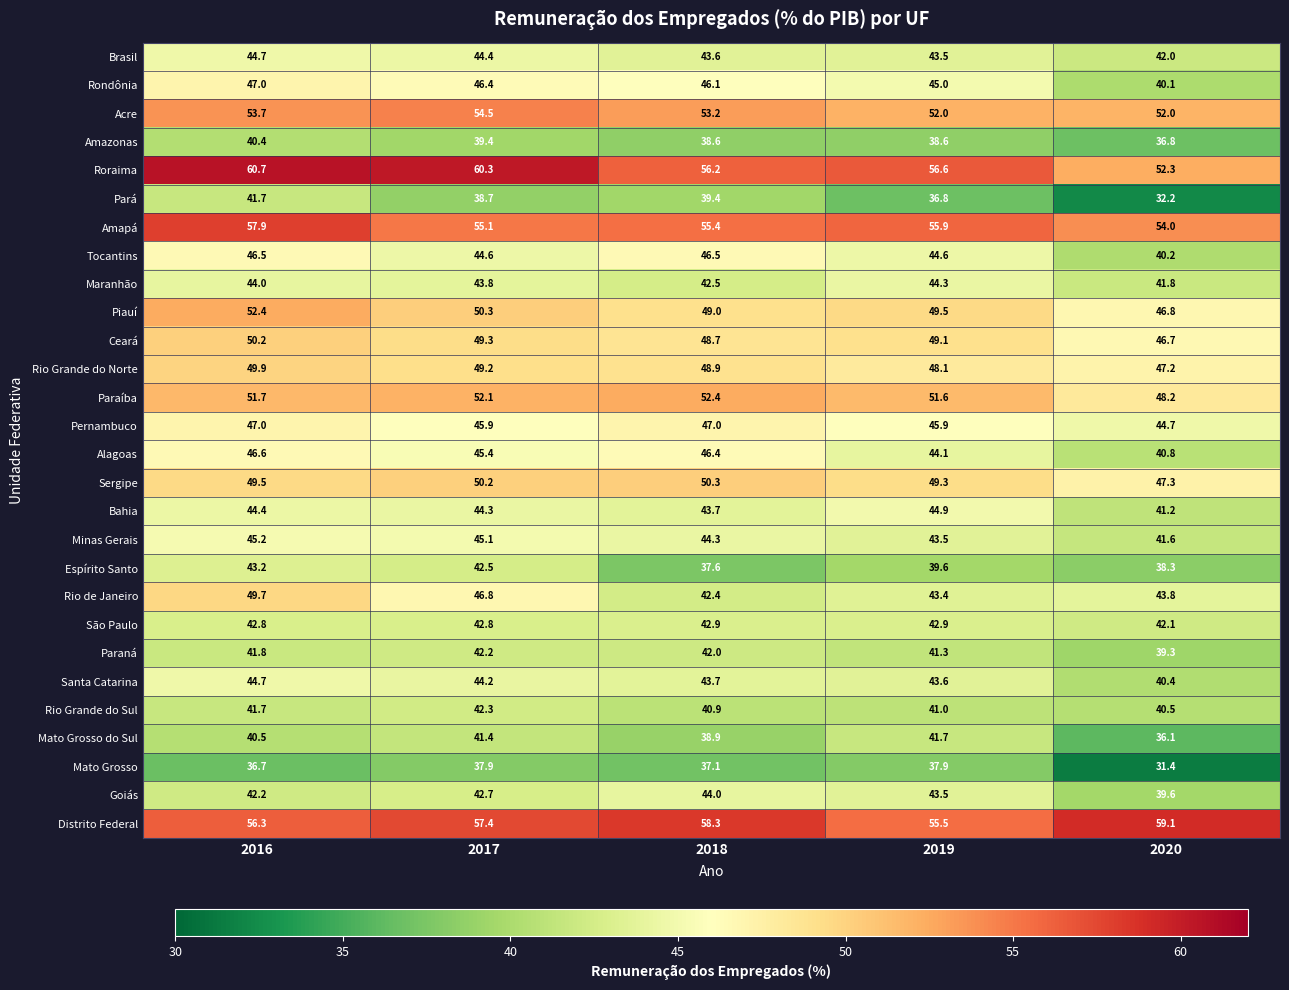

What is the spread (max minus min) of values at 2018?

21.2